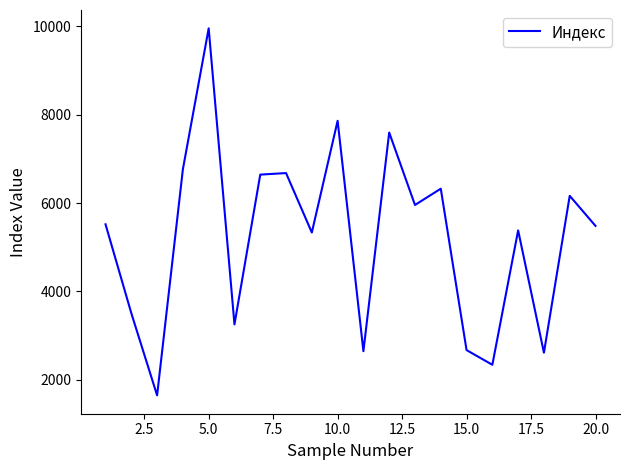

What is the difference between the maximum and minimum values?

8316